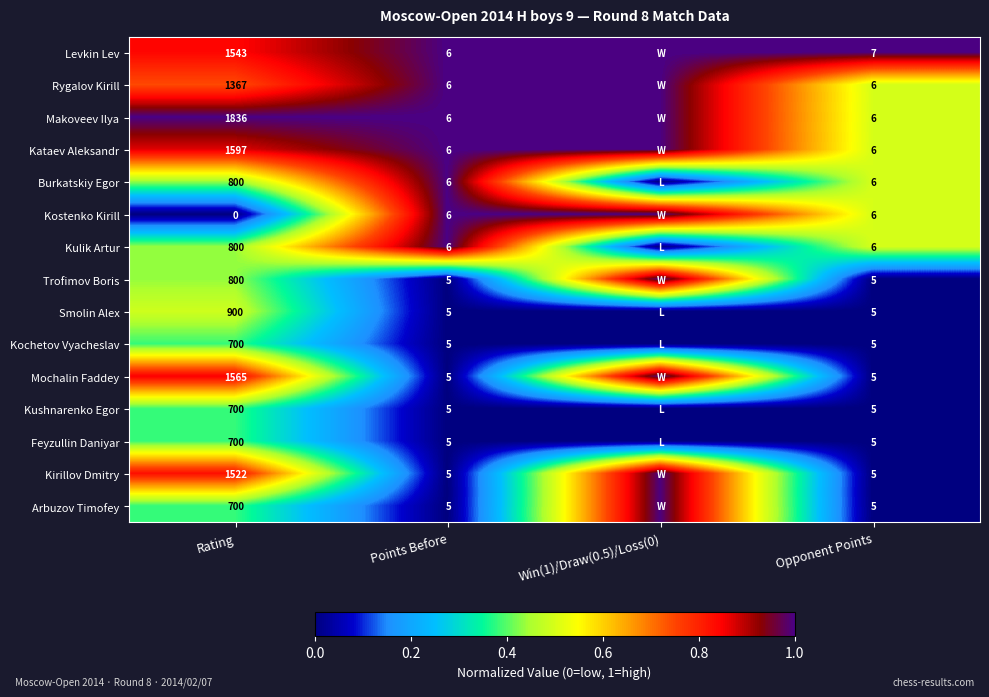

What is the difference between the highest and lowest values at Opponent Points?

2.0